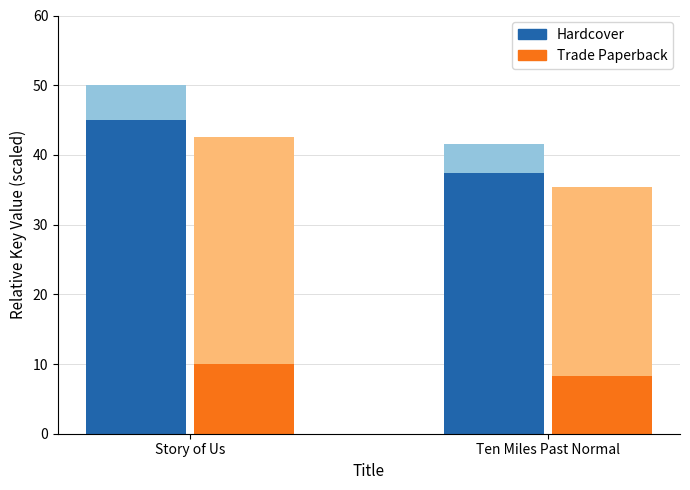

What is the average value of the Hardcover series?

41.2